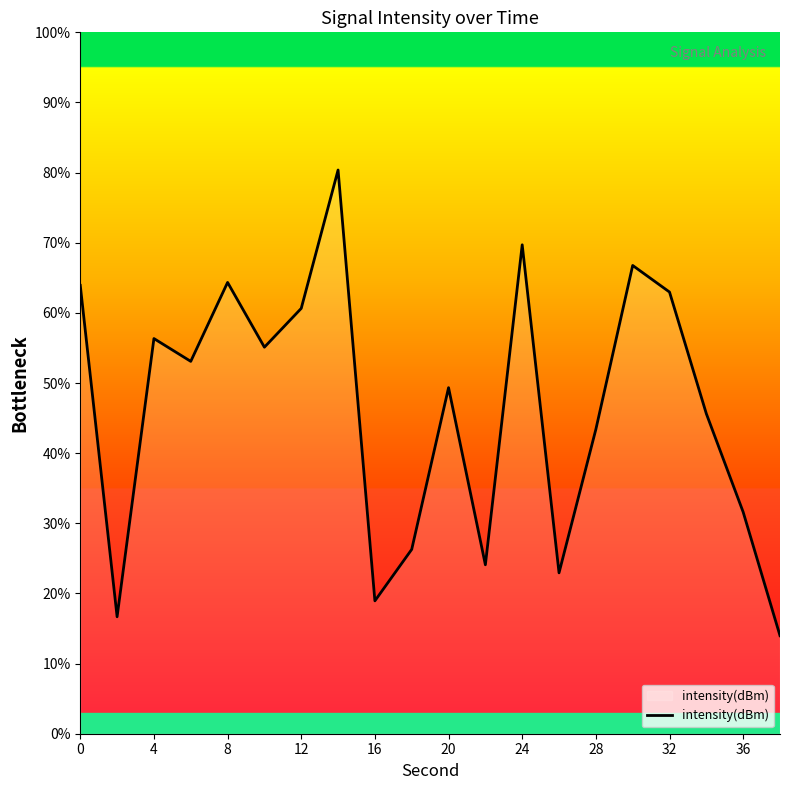

What is the greatest value displayed?

80.4